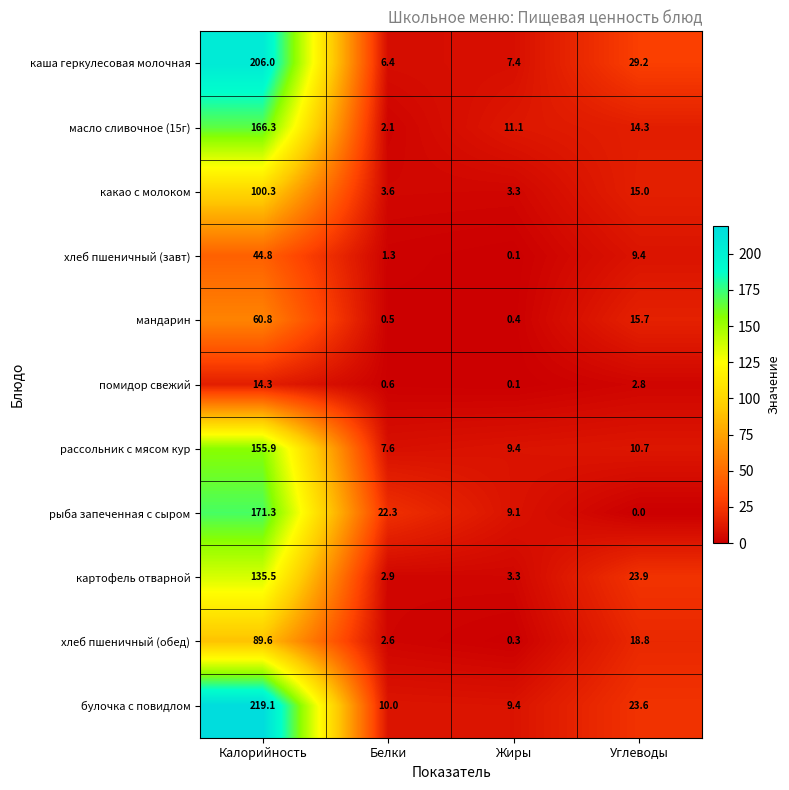

Rank the categories by каша геркулесовая молочная value from lowest to highest.

Белки, Жиры, Углеводы, Калорийность